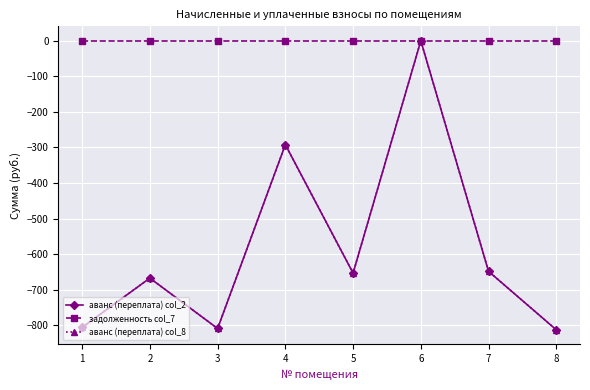

What is the lowest value of the аванс (переплата) col_8 series?

-812.7